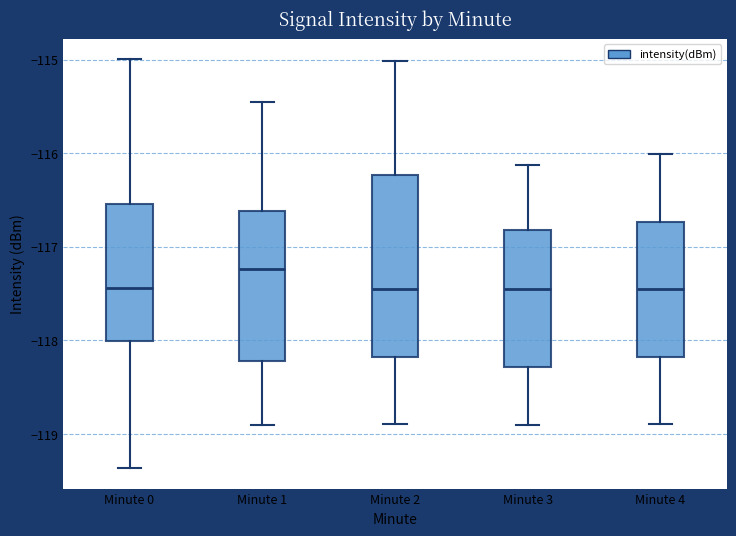

Reading left to right, transcribe this box plot: for each box, give where its median line is, the range the box spans, and where its two whiskers end, as read against the y-axis. The values are not printed on the chart, so give them approximately, as read against the axis.

Minute 0: median -117.4, box -118.0 to -116.5, whiskers -119.4 to -115.0
Minute 1: median -117.2, box -118.2 to -116.6, whiskers -118.9 to -115.5
Minute 2: median -117.5, box -118.2 to -116.2, whiskers -118.9 to -115.0
Minute 3: median -117.5, box -118.3 to -116.8, whiskers -118.9 to -116.1
Minute 4: median -117.5, box -118.2 to -116.7, whiskers -118.9 to -116.0